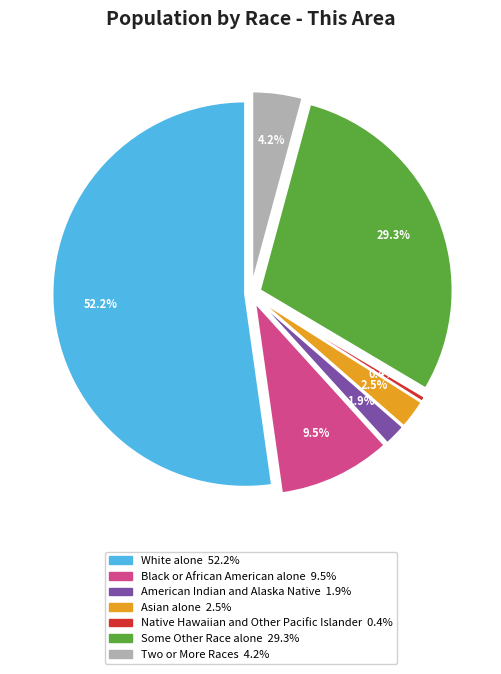

To the nearest percent, what portion does Black or African American alone represent?

10%